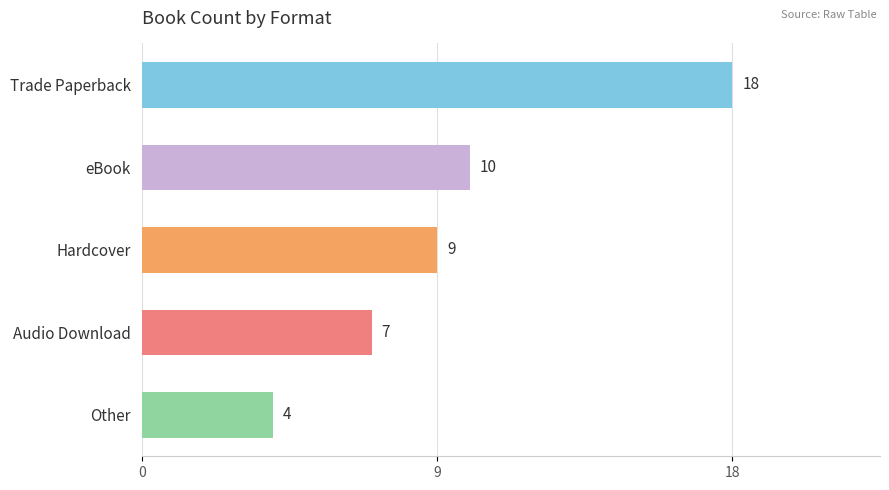

List the labels in order of value, largest first.

Trade Paperback, eBook, Hardcover, Audio Download, Other